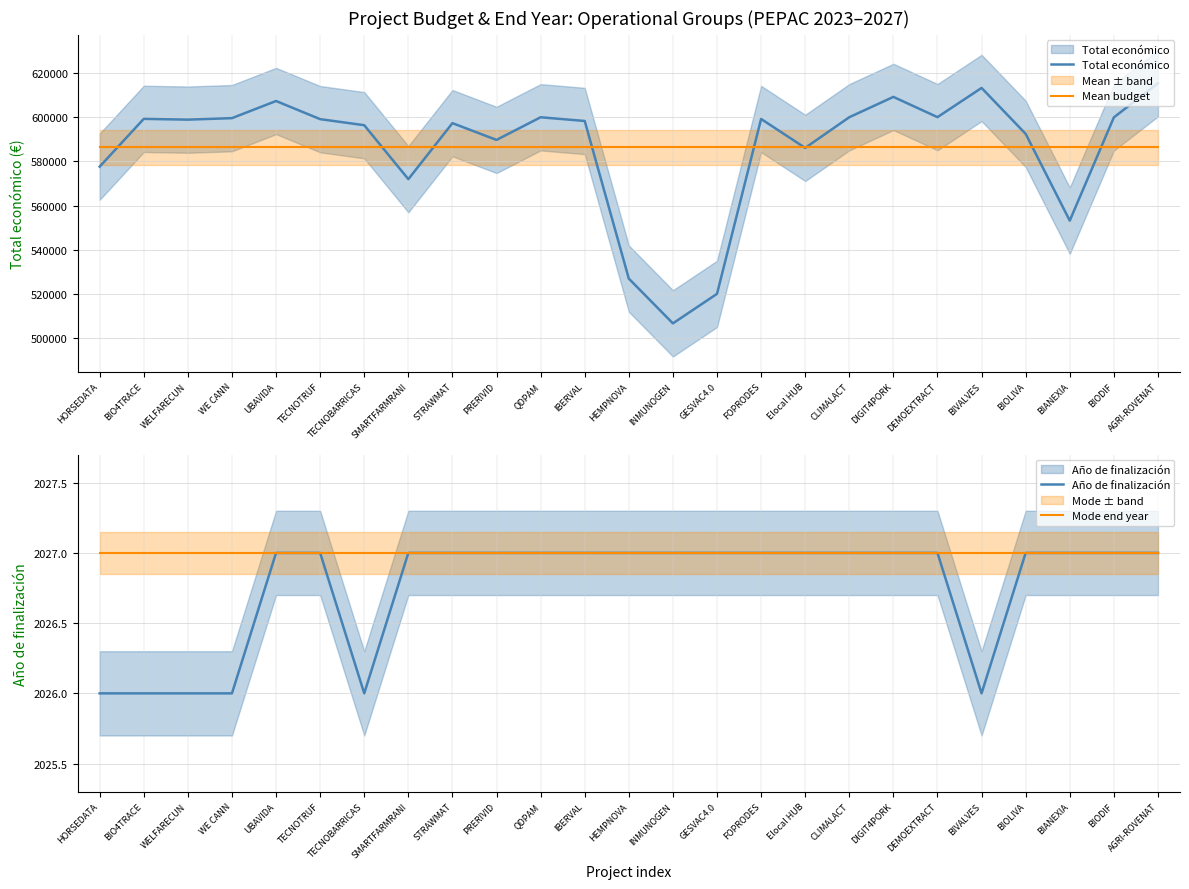

What is the value of the Mode end year point at the 12th from the left?

2027.0